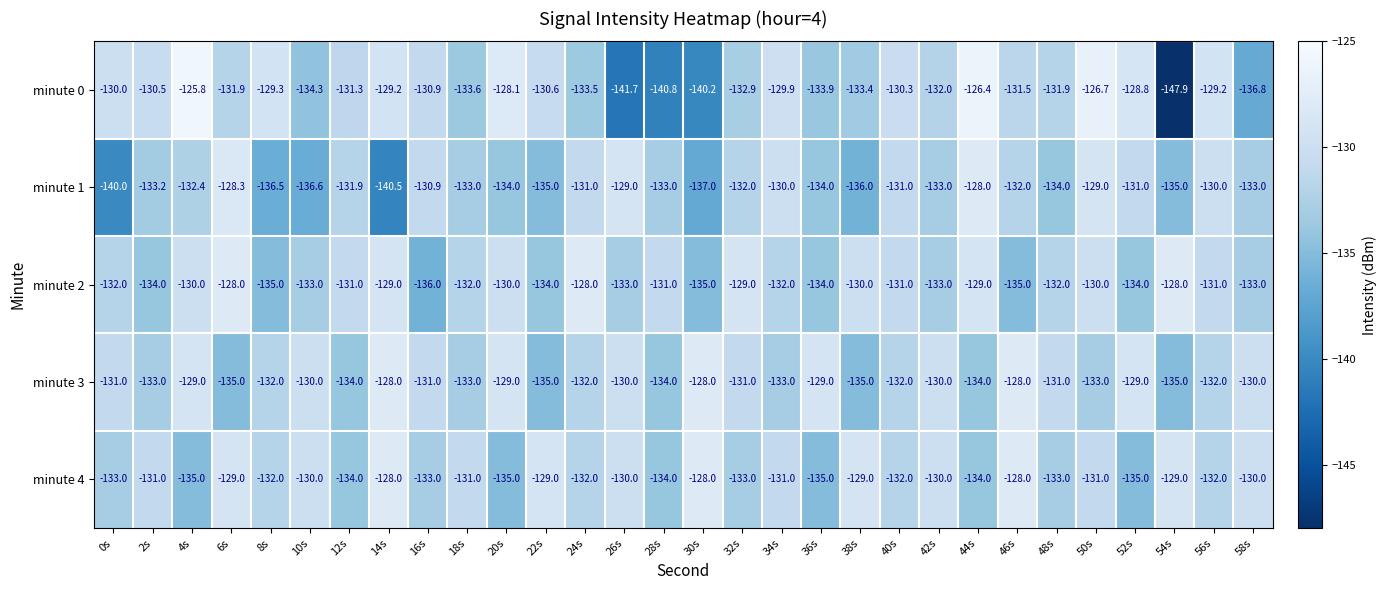

What is the difference between the maximum and minimum values in the minute 1 series?

12.5